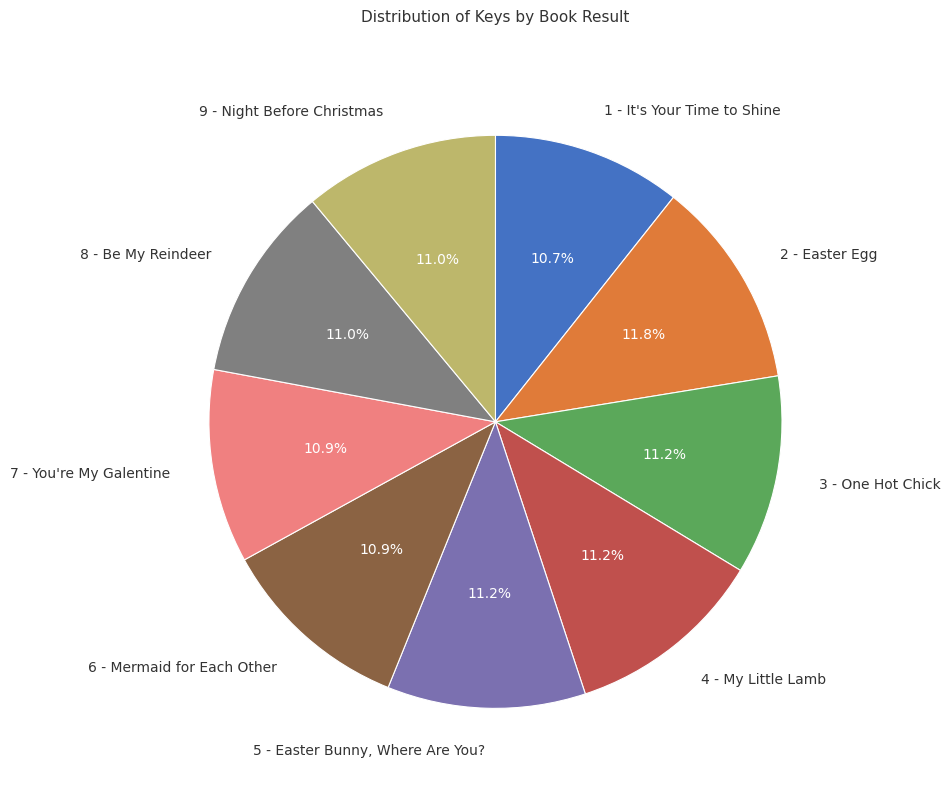

Between 1 - It's Your Time to Shine and 2 - Easter Egg, which is larger?

2 - Easter Egg